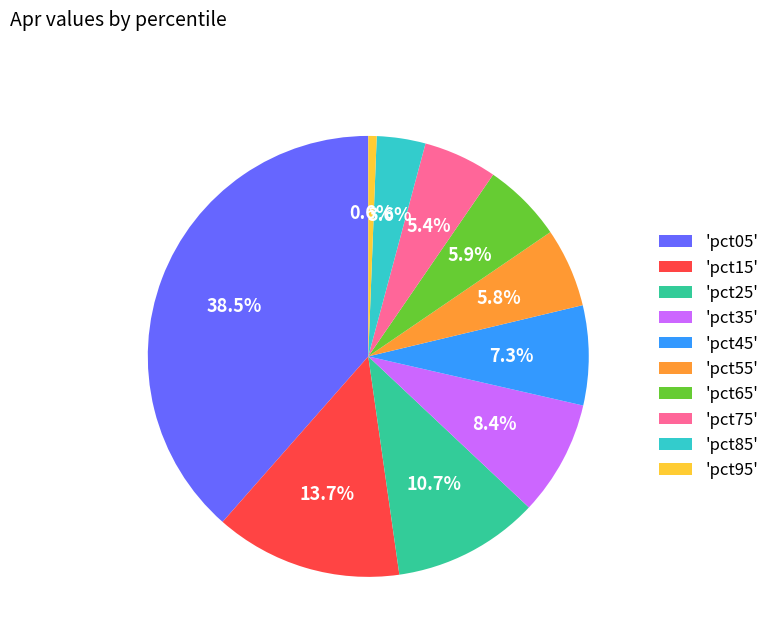

Does 'pct05' represent more than half of the total?

No